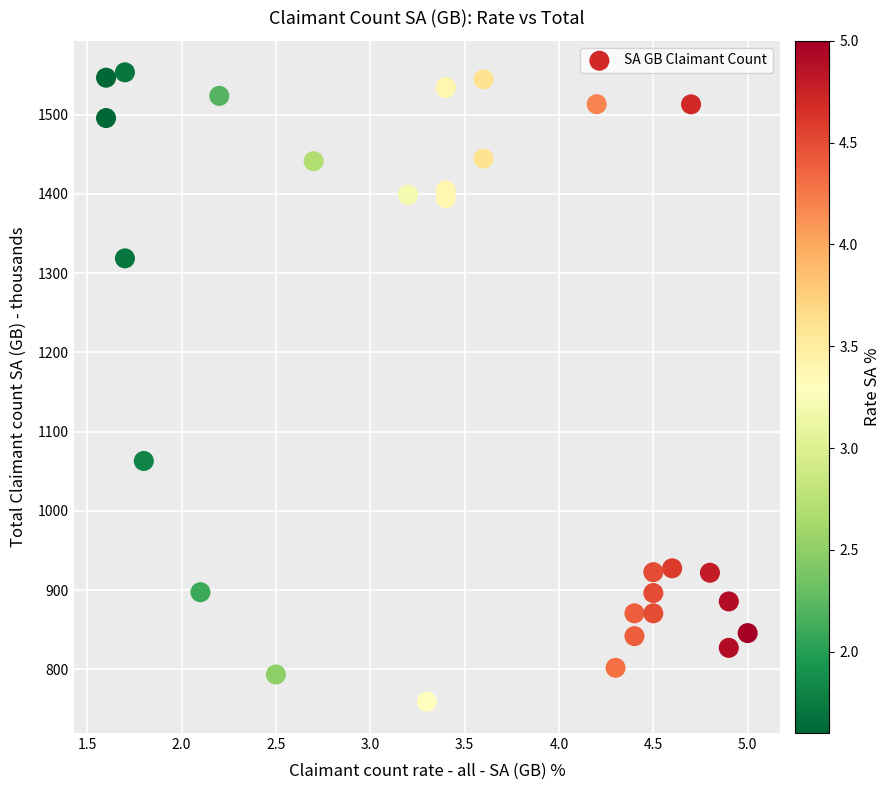

What Y value in the scatter plot is closest to 1156?

1063.0